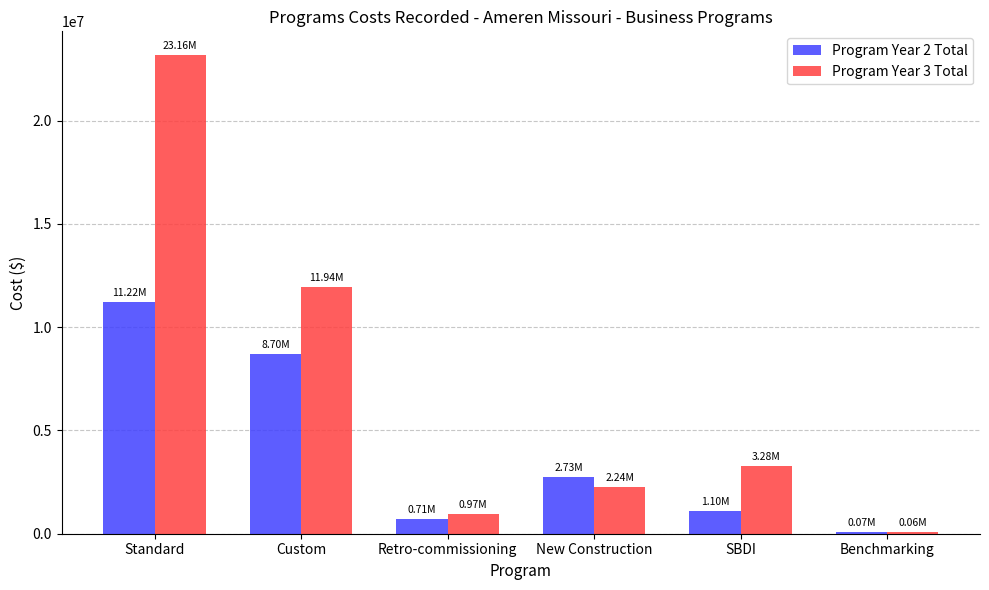

Count the number of categories in the chart.

6